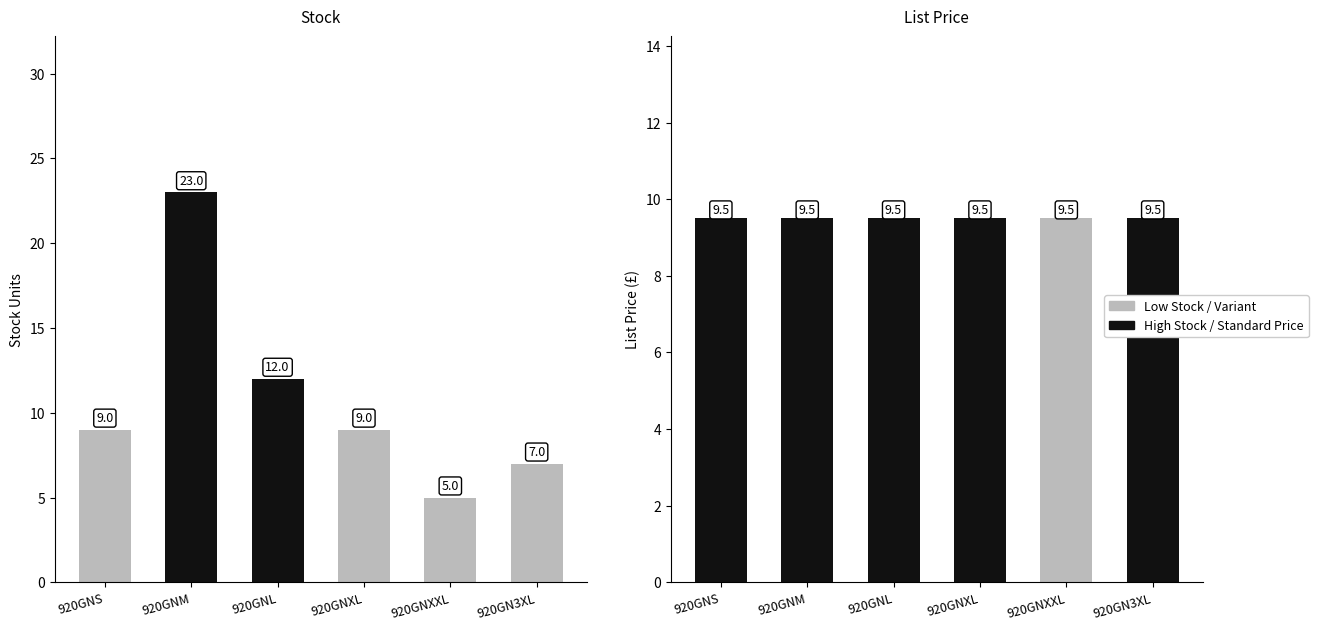

What is the label of the 5th bar from the left?

920GNXXL